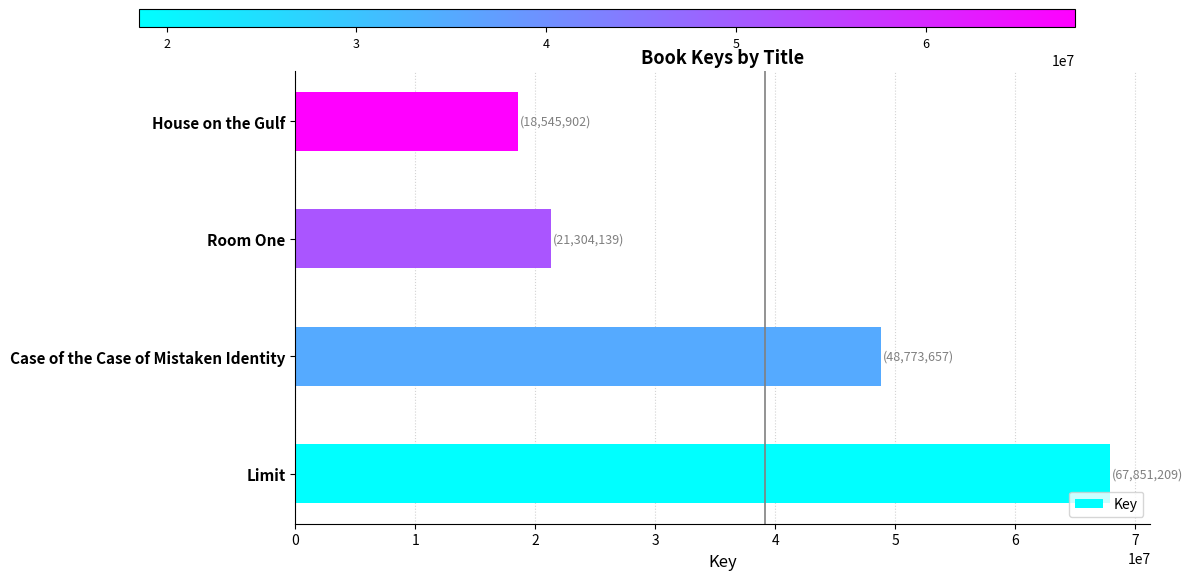

True or false: the data shows 21304139 at Room One.

True